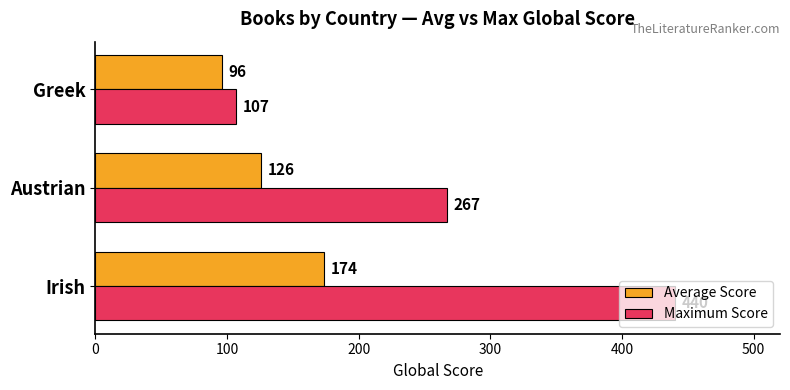

What is the average value of the Average Score series?

132